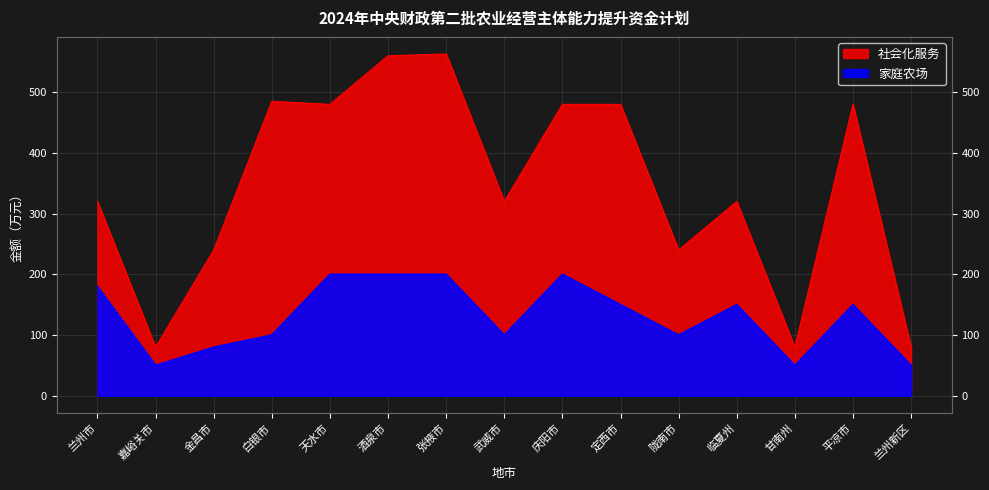

Is it true that 社会化服务 equals 320 at 临夏州?

True